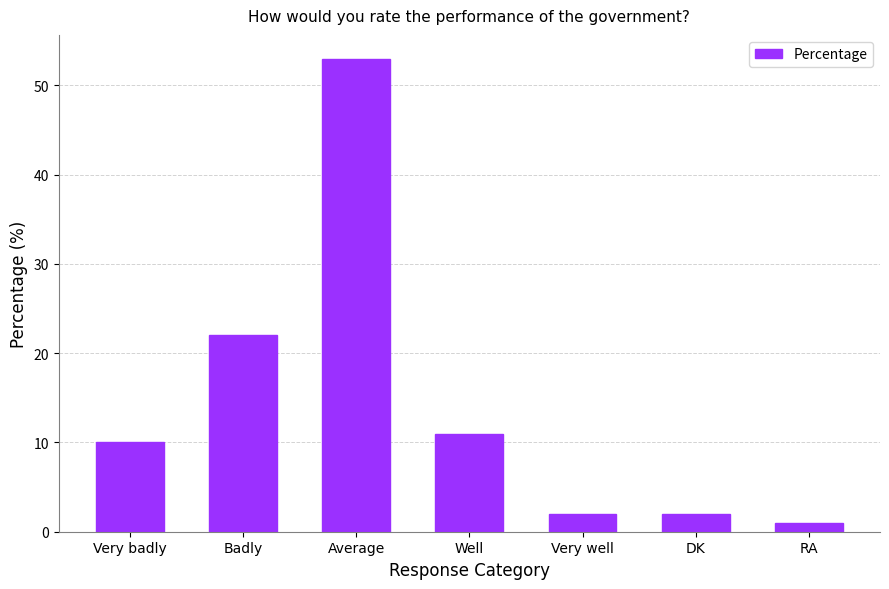

What is the difference between the second highest and minimum values?

21